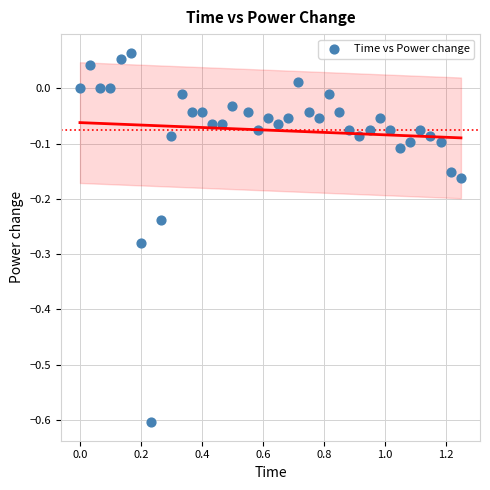

What is the range of Y values (max minus min)?

0.7